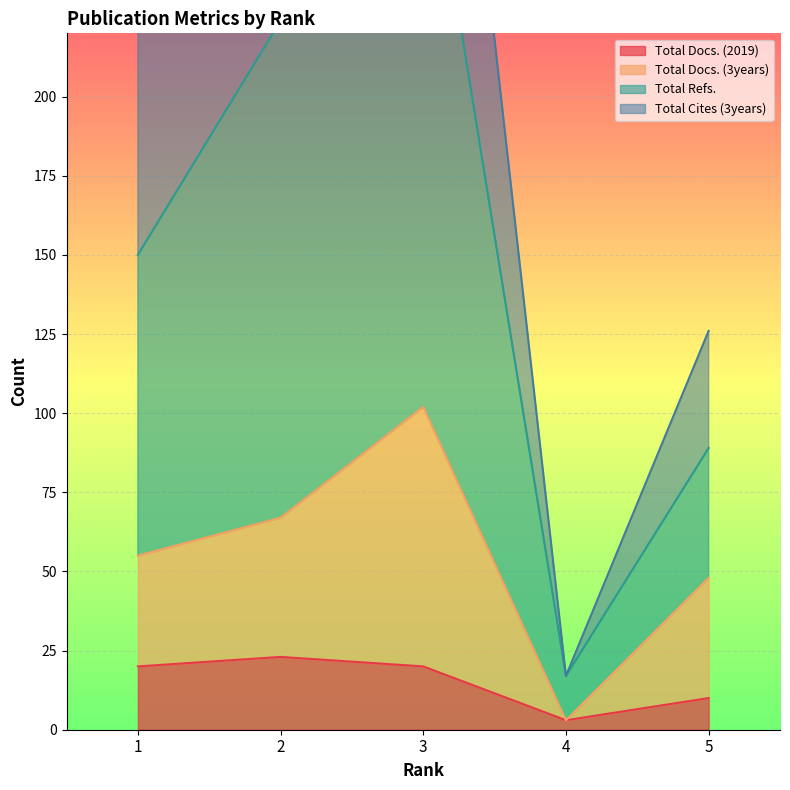

How many categories are shown in the chart?

5